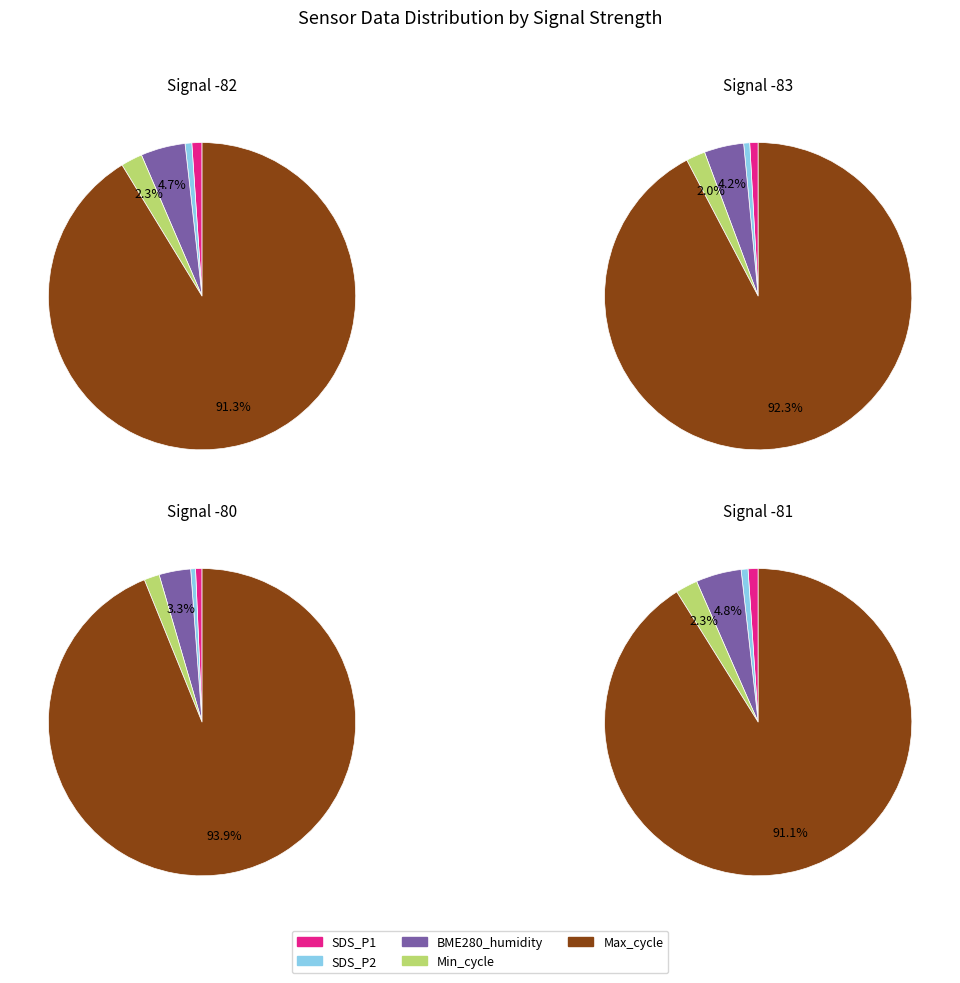

To the nearest percent, what is the difference between the 2 and 3 slice percentages?

2%